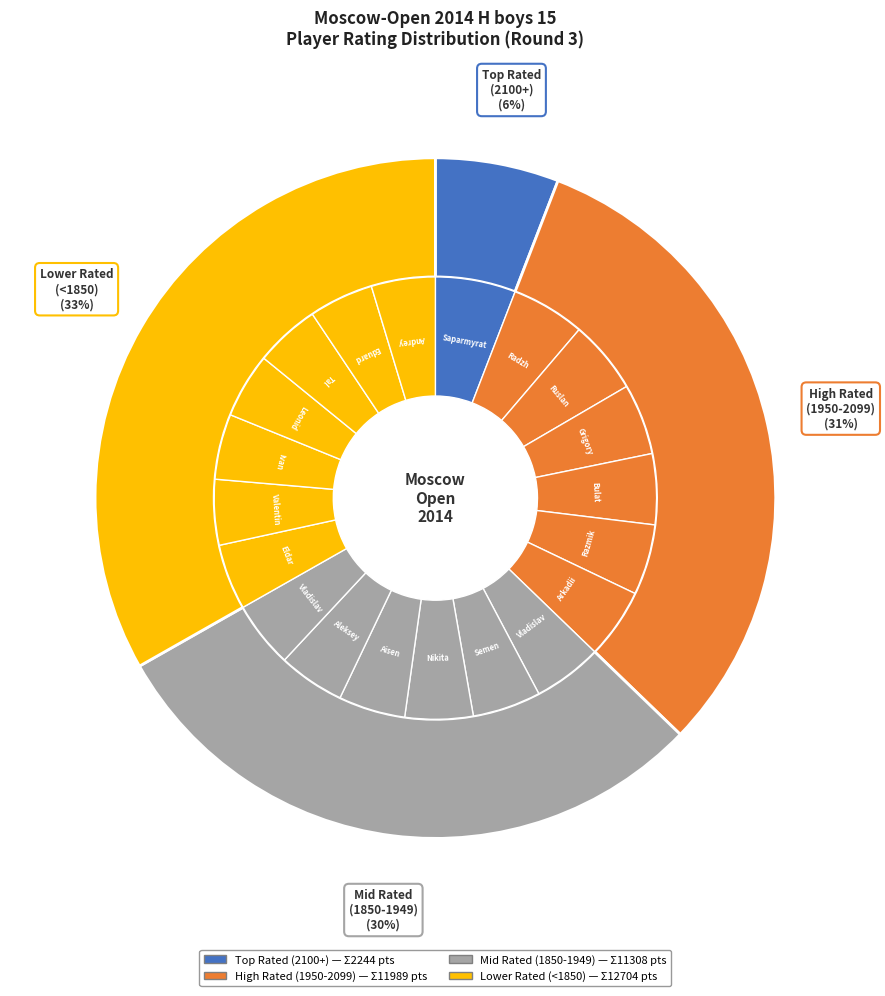

Combined, what portion of the pie is 1814 and 1786?

9.4%